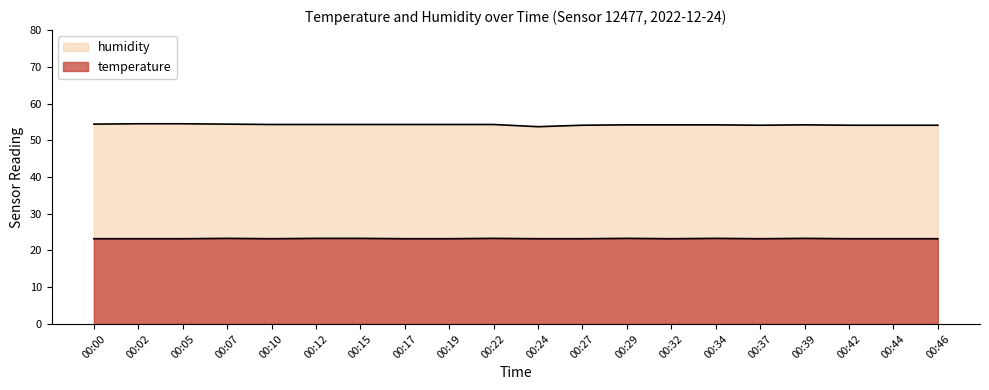

Is it true that temperature equals 23.2 at 00:37?

True